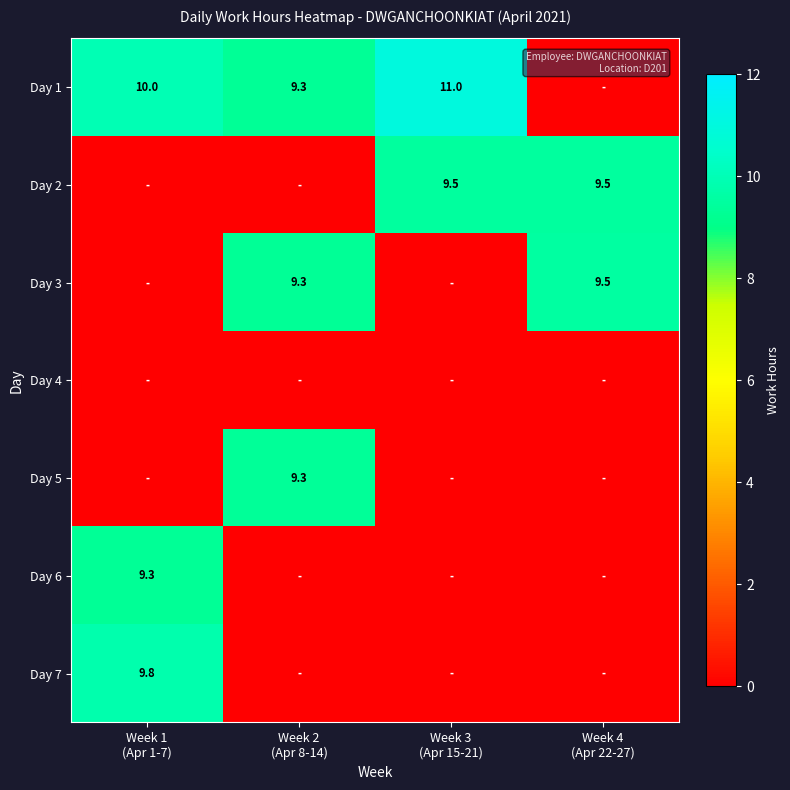

Between Week 3 (Apr 15-21) and Week 4 (Apr 22-27), which series saw the biggest shift?

Day 1